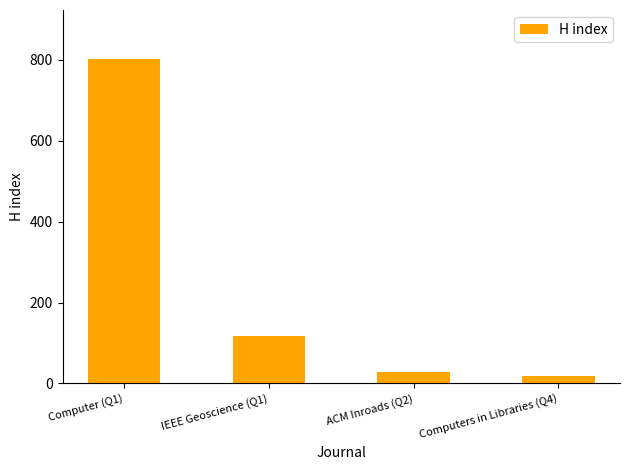

Is it true that the value at Computer (Q1) is 803?

True